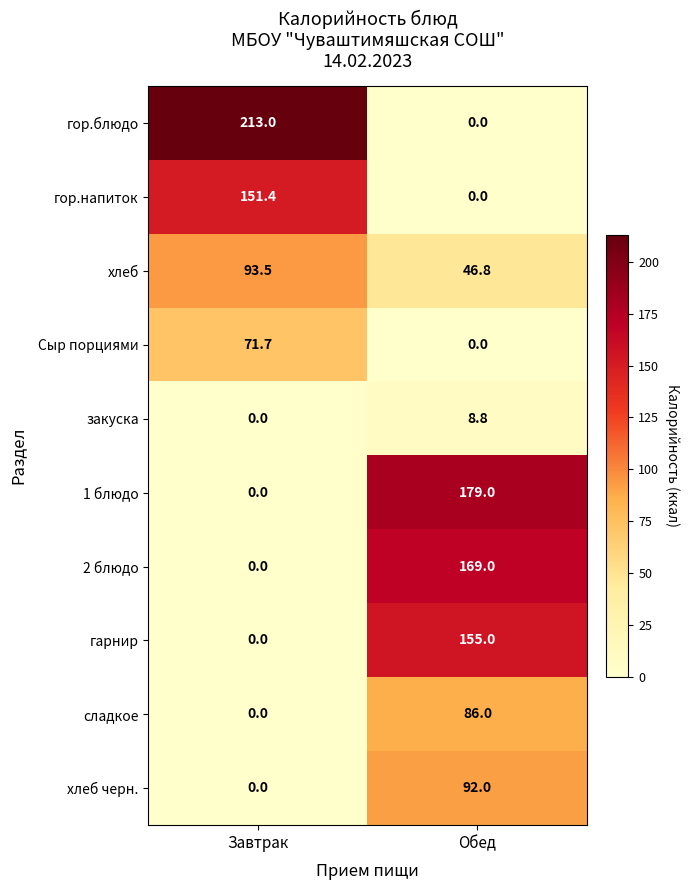

Reading left to right, list all the values displayed in this chart.

гор.блюдо: 213.0	0.0
гор.напиток: 151.4	0.0
хлеб: 93.5	46.8
Сыр порциями: 71.7	0.0
закуска: 0.0	8.8
1 блюдо: 0.0	179.0
2 блюдо: 0.0	169.0
гарнир: 0.0	155.0
сладкое: 0.0	86.0
хлеб черн.: 0.0	92.0